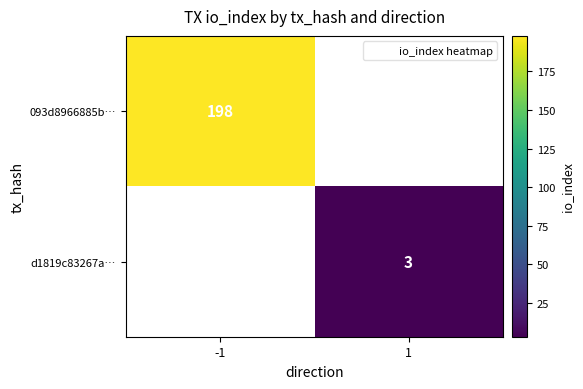

Where is 093d8966885b… nearest to the value 198?

-1